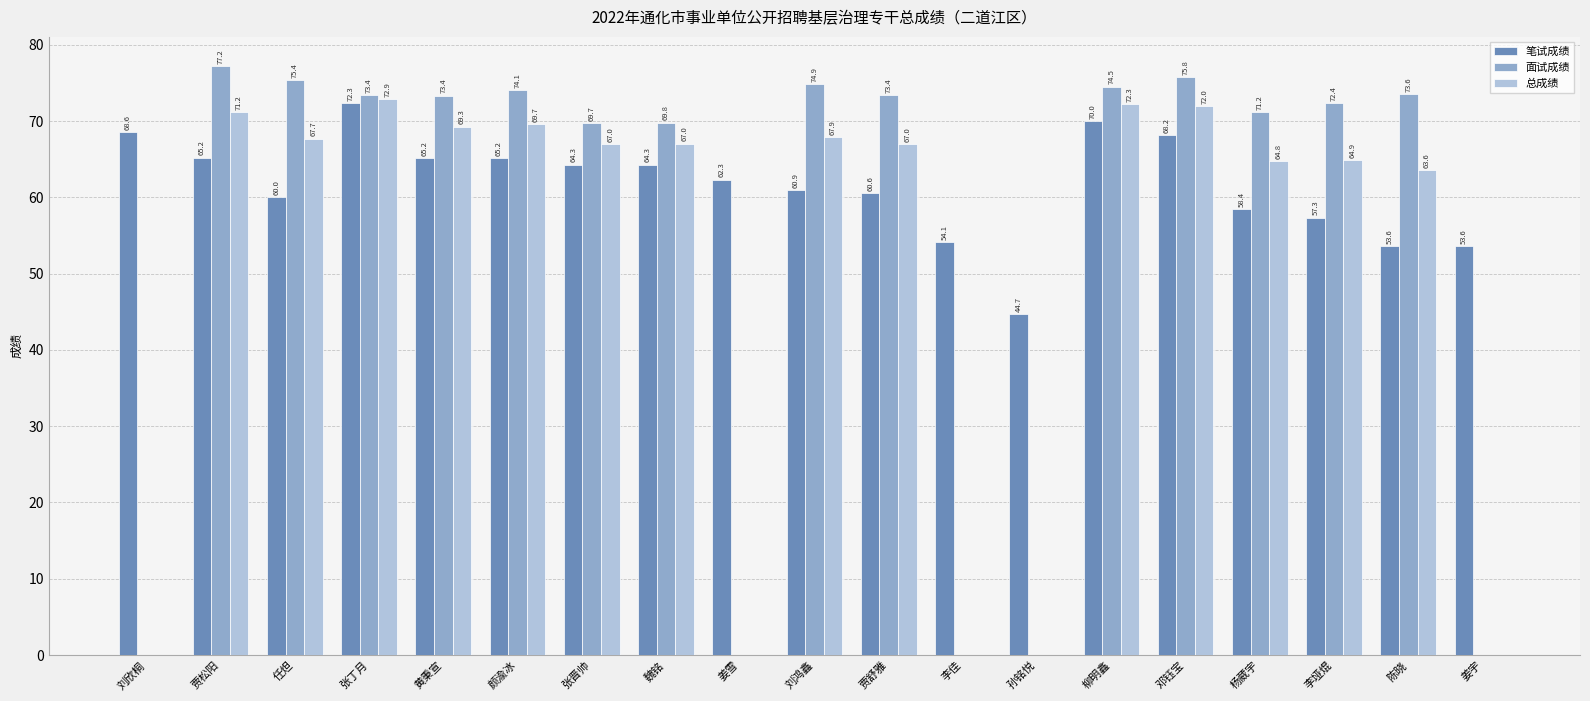

Are the bars grouped side by side (vs. stacked)?

Yes